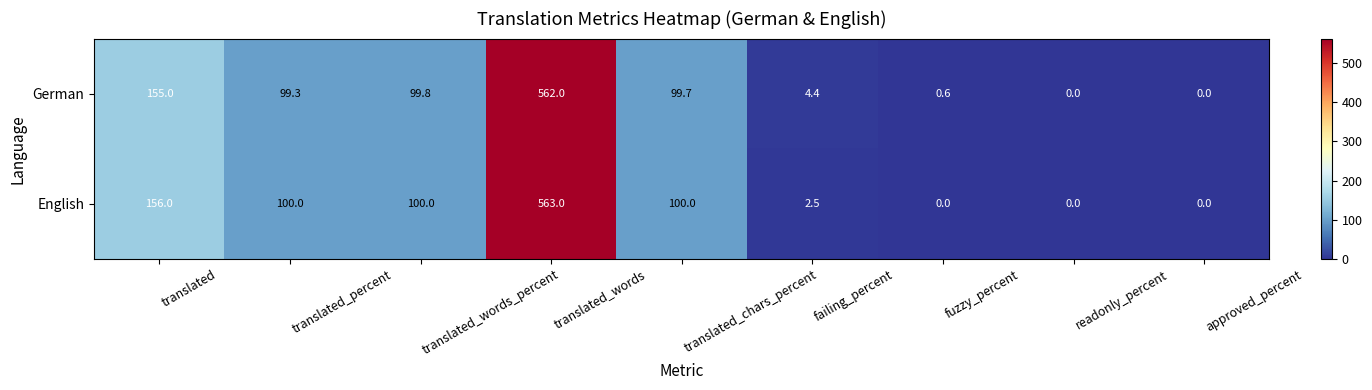

Which category has the highest value across all series?

translated_words